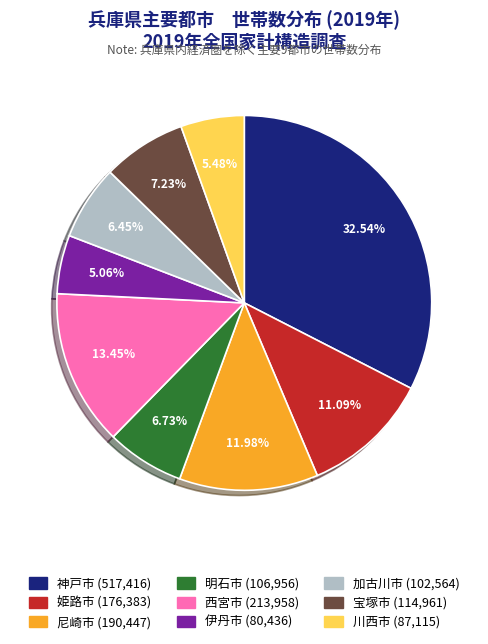

Which slice is the largest?

神戸市